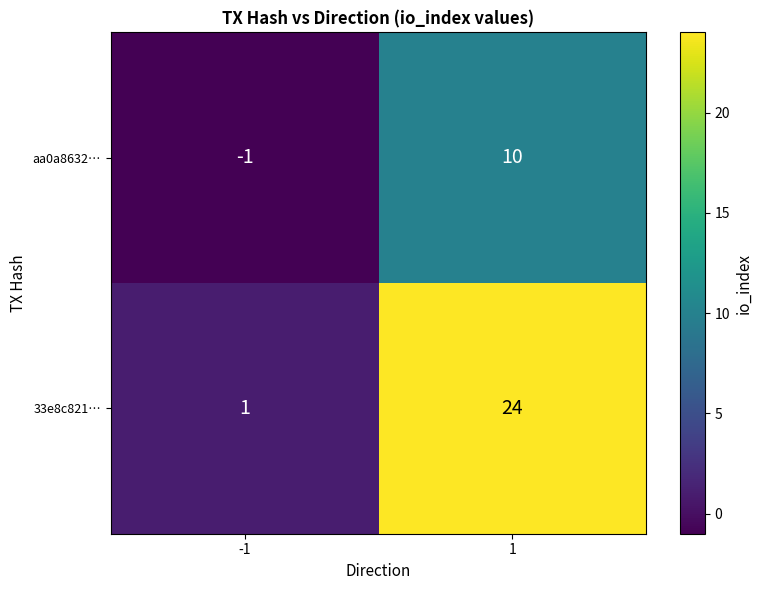

What is the sum of all aa0a8632… values?

9